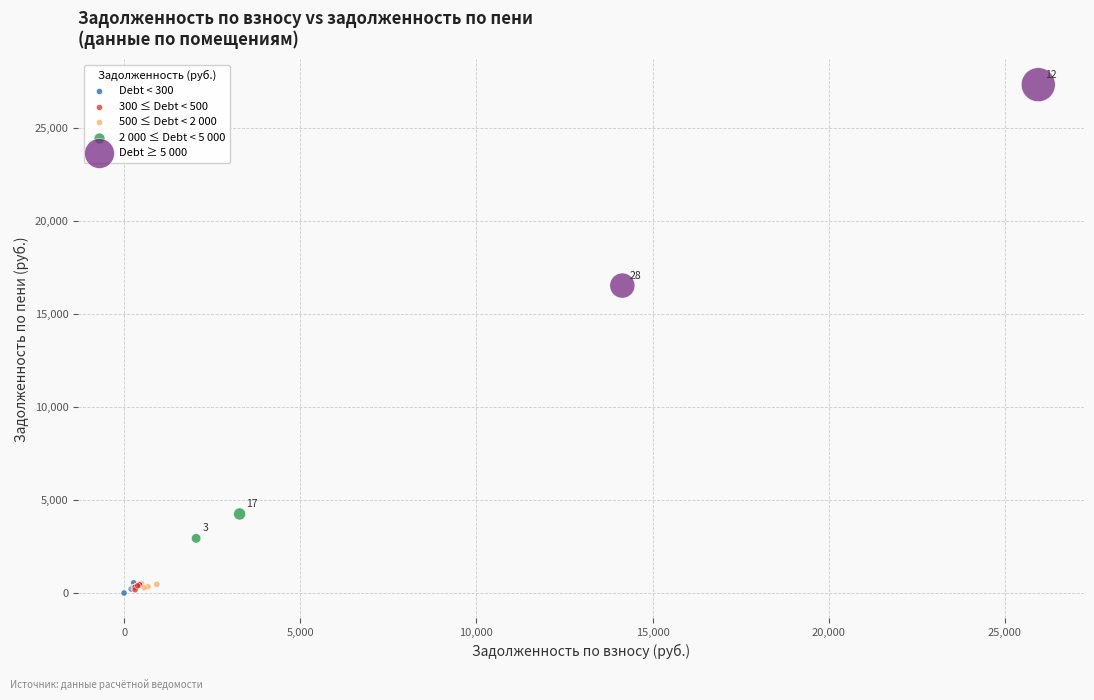

Which series has the largest Y range (max minus min)?

Debt ≥ 5 000